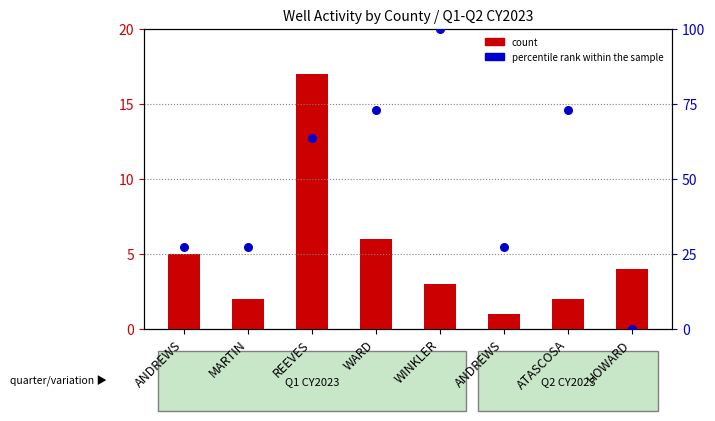

Which series has the largest total across all categories?

percentile rank within the sample